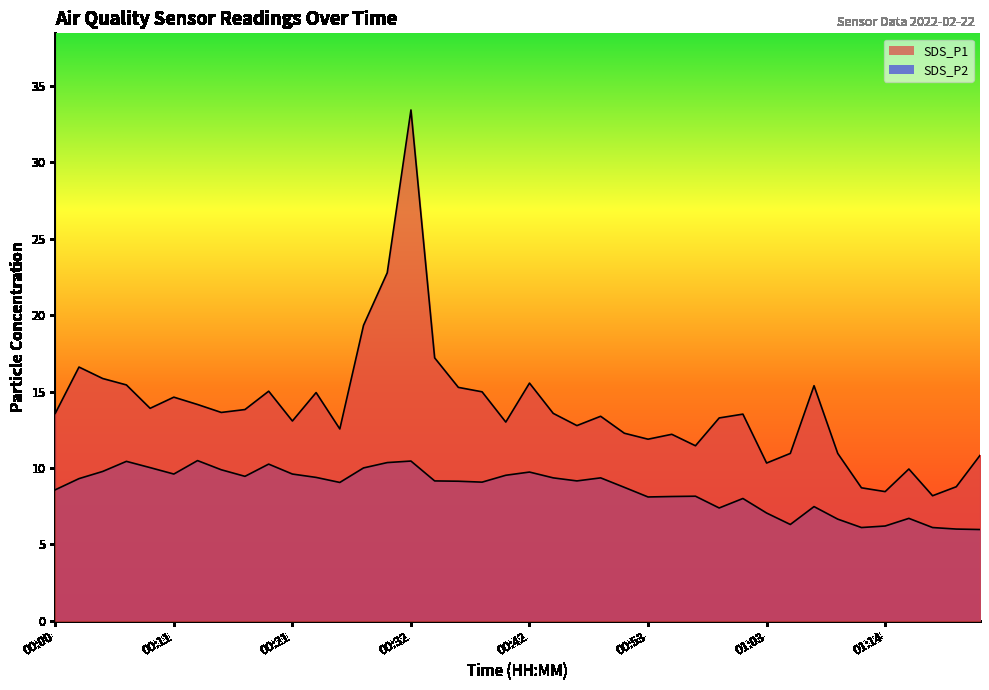

How many data points in SDS_P2 are above 9?

23